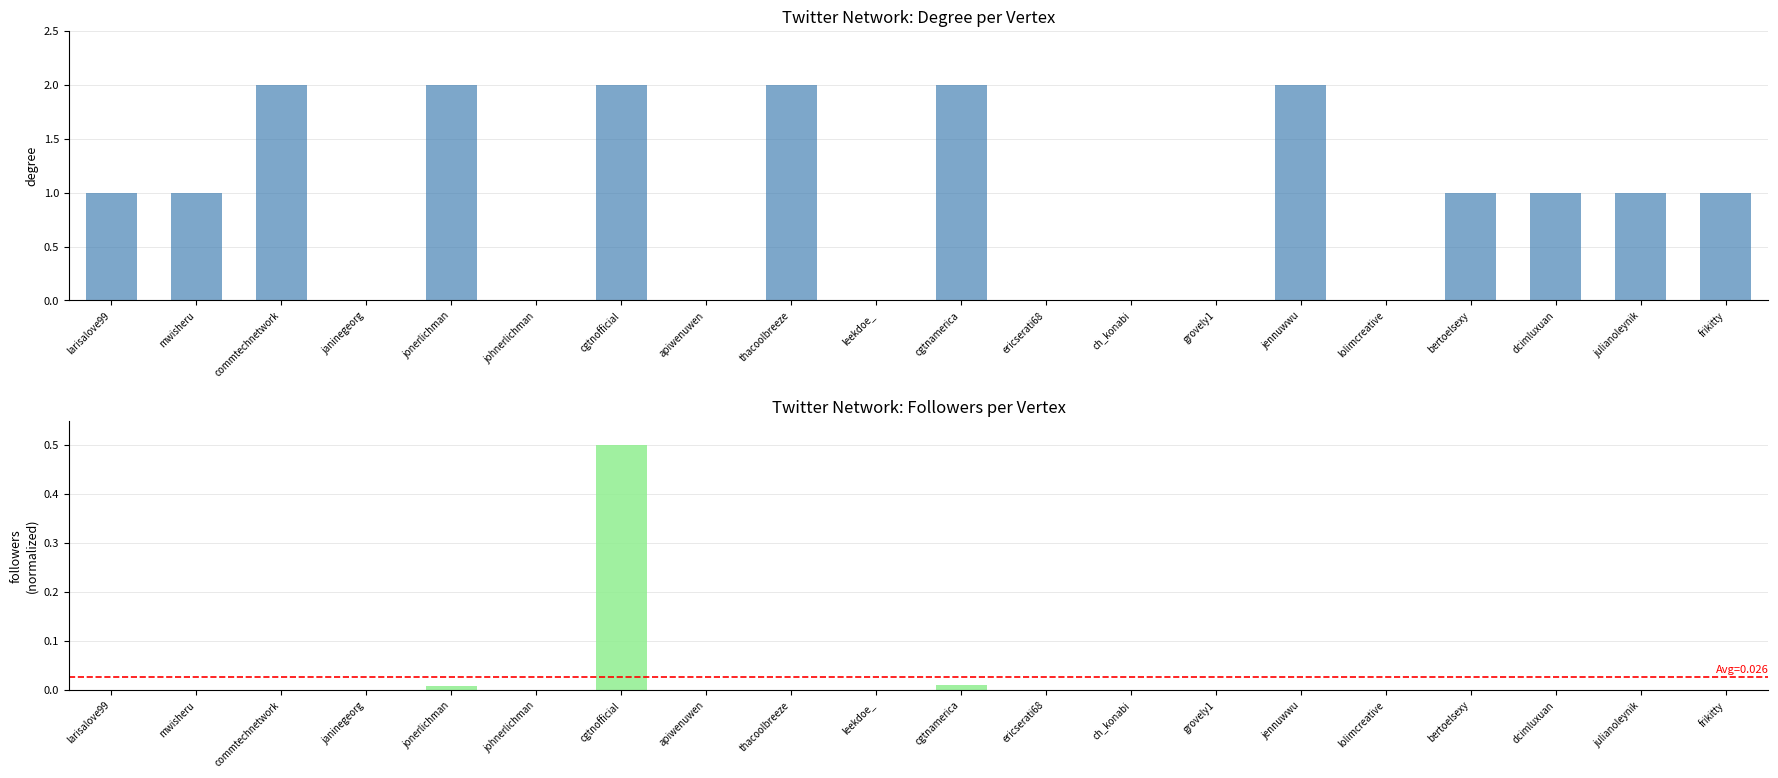

Which series has the largest range (max minus min)?

Degree